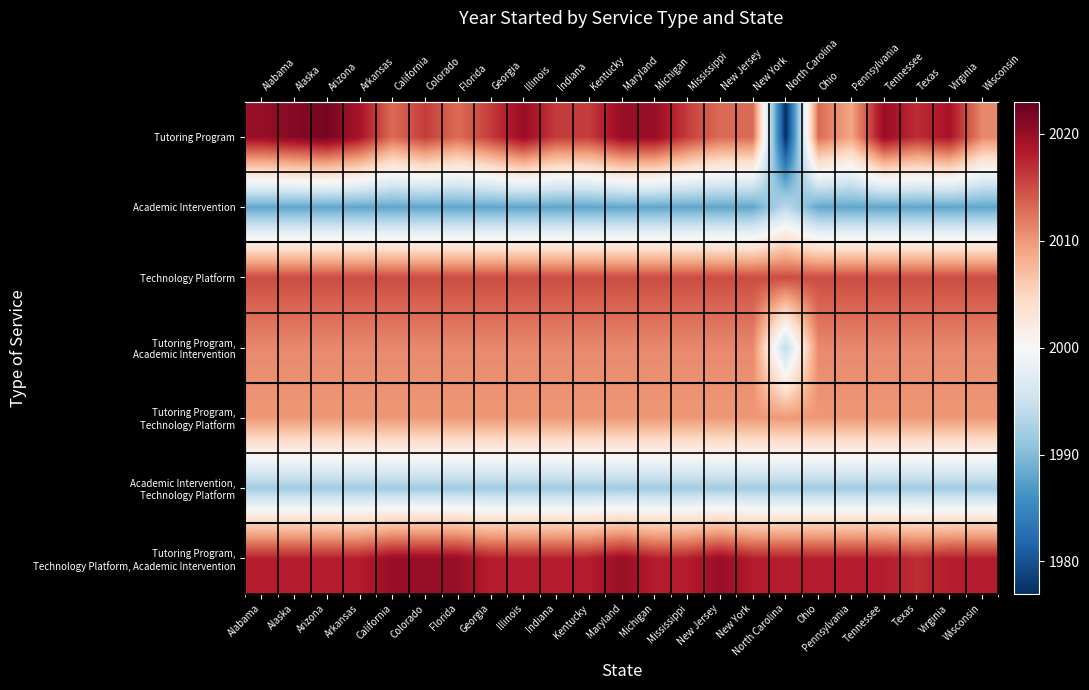

List the labels in order of Tutoring Program, Technology Platform, Academic Intervention value, largest first.

California, Colorado, Florida, Maryland, New Jersey, Alabama, Alaska, Arizona, Arkansas, Georgia, Illinois, Indiana, Kentucky, Michigan, Mississippi, New York, North Carolina, Ohio, Pennsylvania, Tennessee, Virginia, Wisconsin, Texas